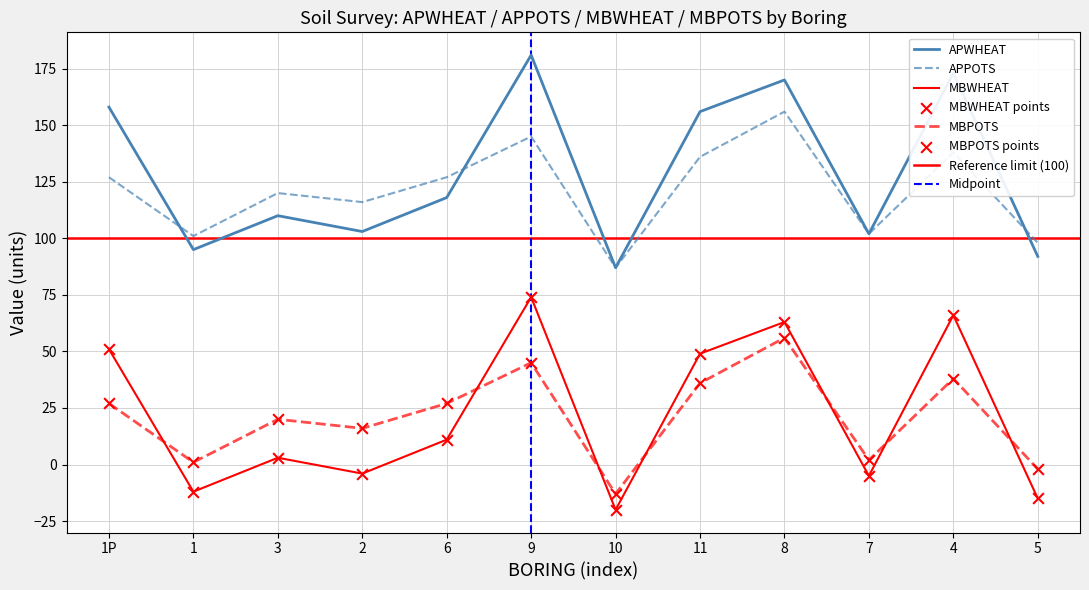

Which series reaches the minimum Y coordinate?

MBWHEAT